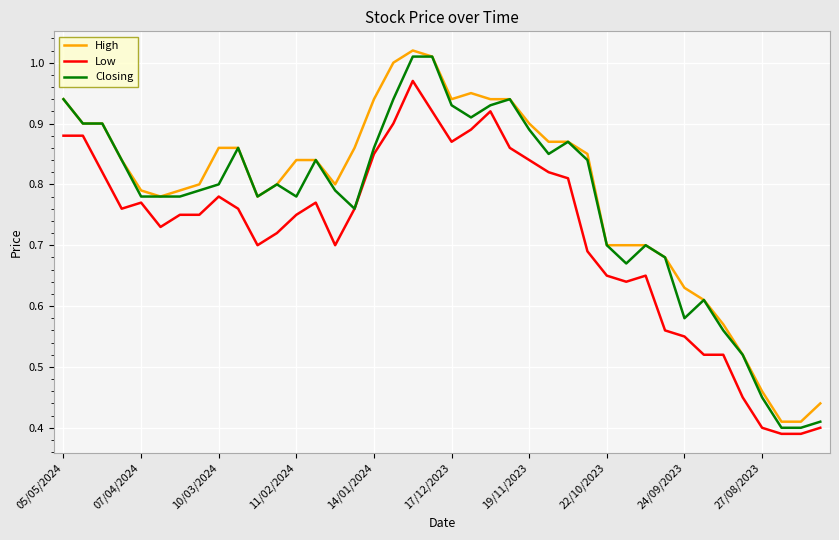

True or false: High and Low intersect in this chart.

False